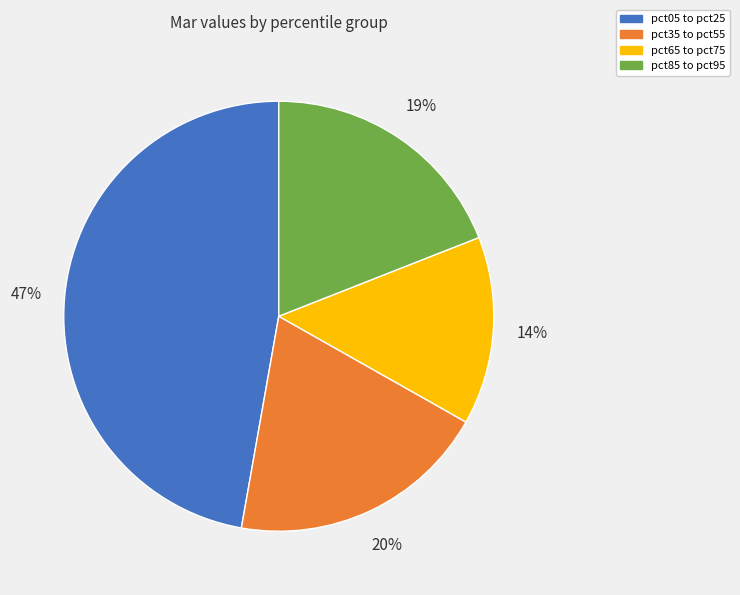

To the nearest percent, what is the combined percentage of pct85 to pct95 and pct35 to pct55?

39%